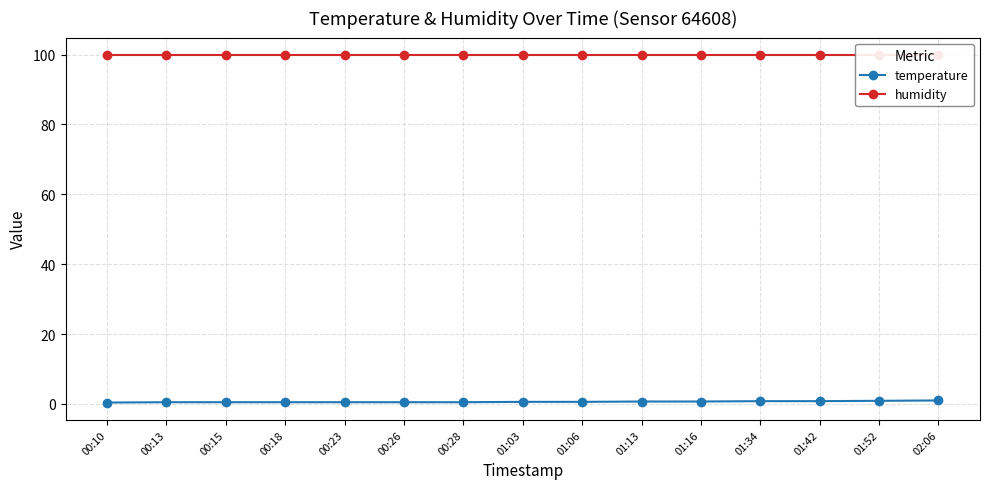

What position from the right is 01:34?

4